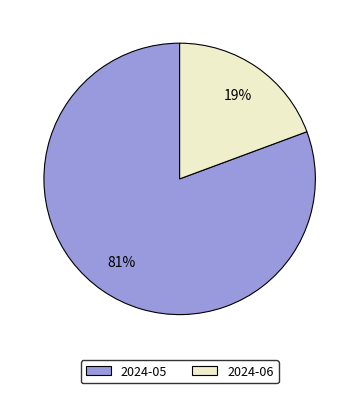

Between 2024-06 and 2024-05, which is larger?

2024-05